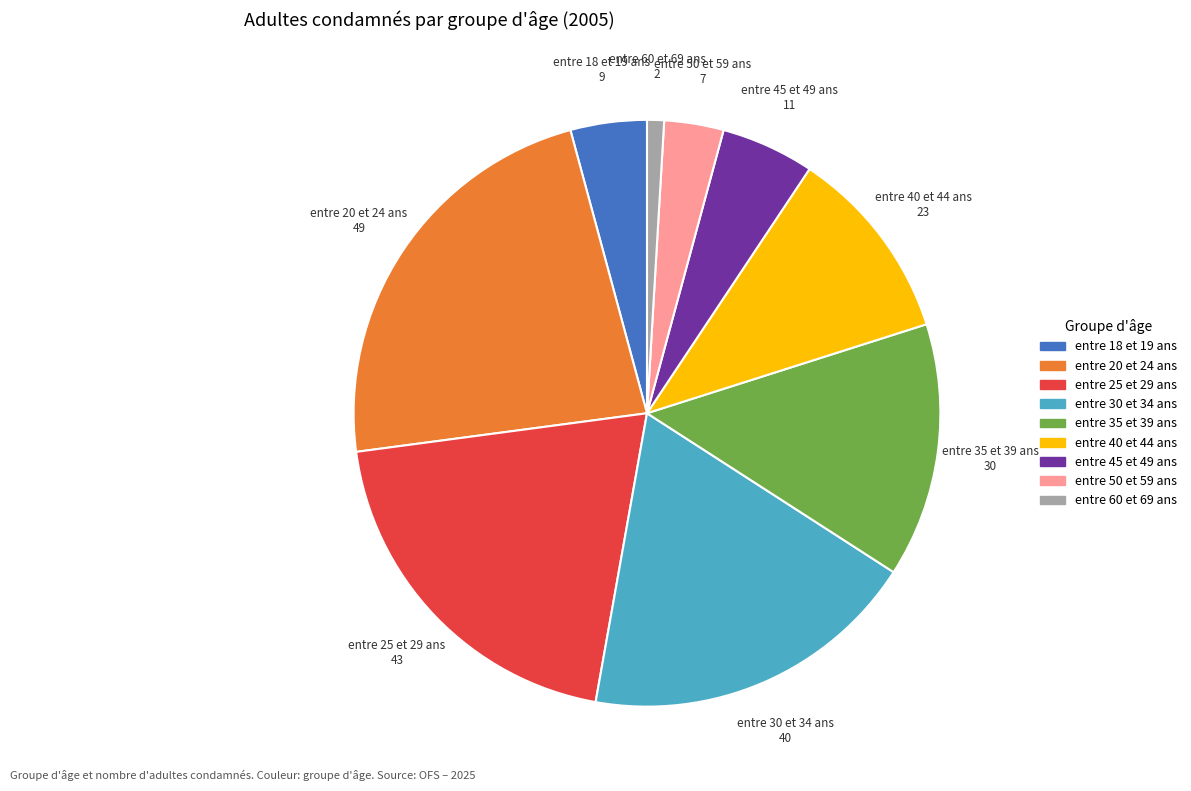

Does any single category account for the majority?

No